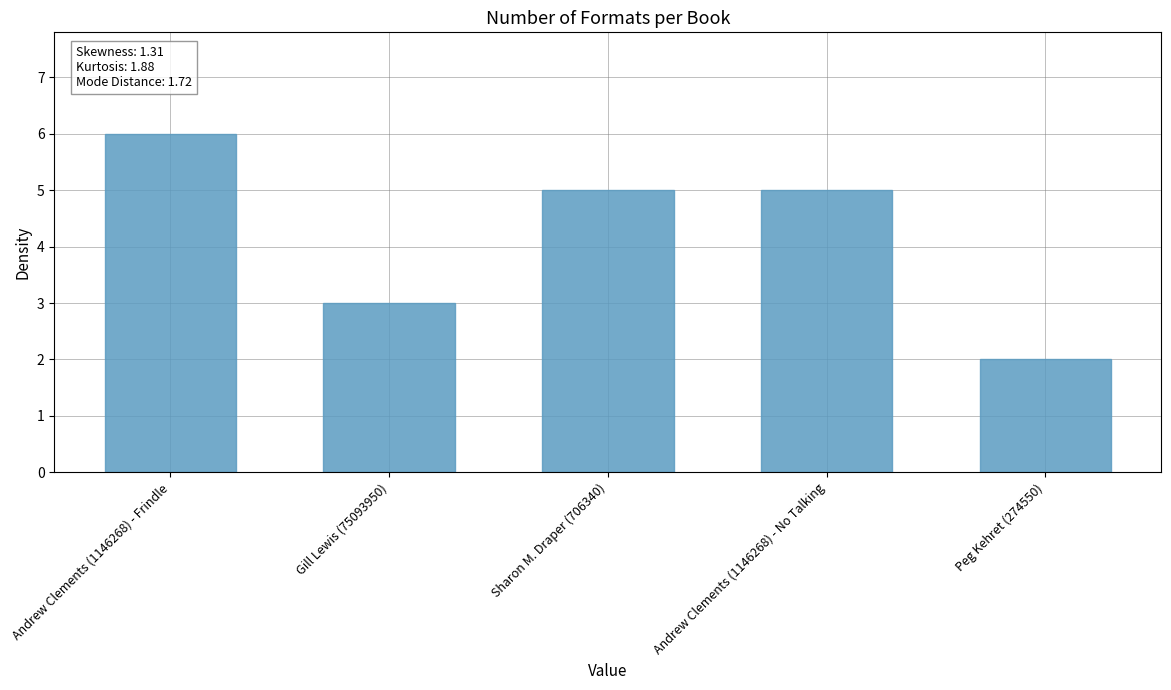

What is the label of the 1st bar from the left?

Andrew Clements (1146268) - Frindle